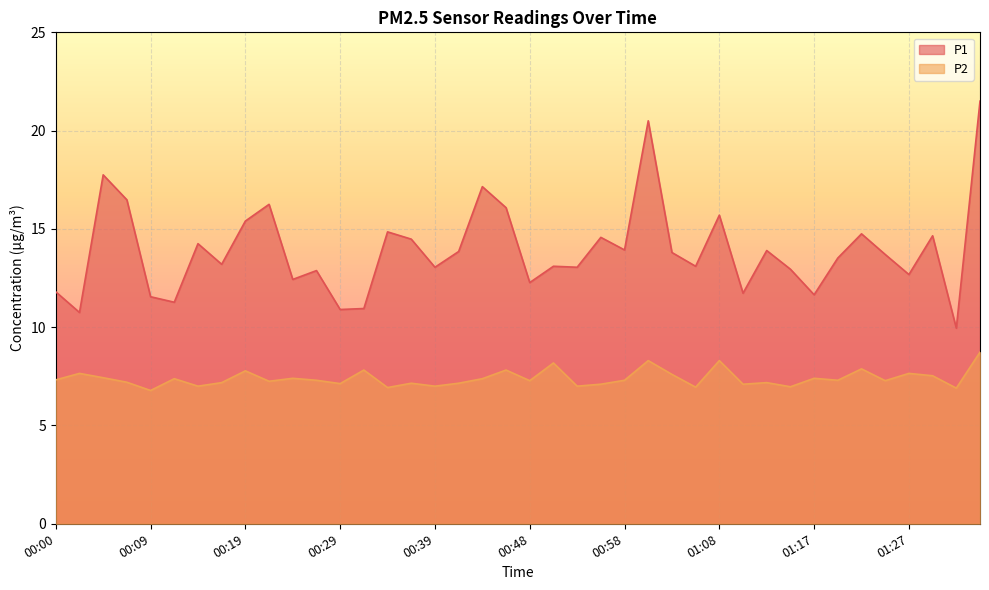

At which category is the sum across all series the highest?

01:34